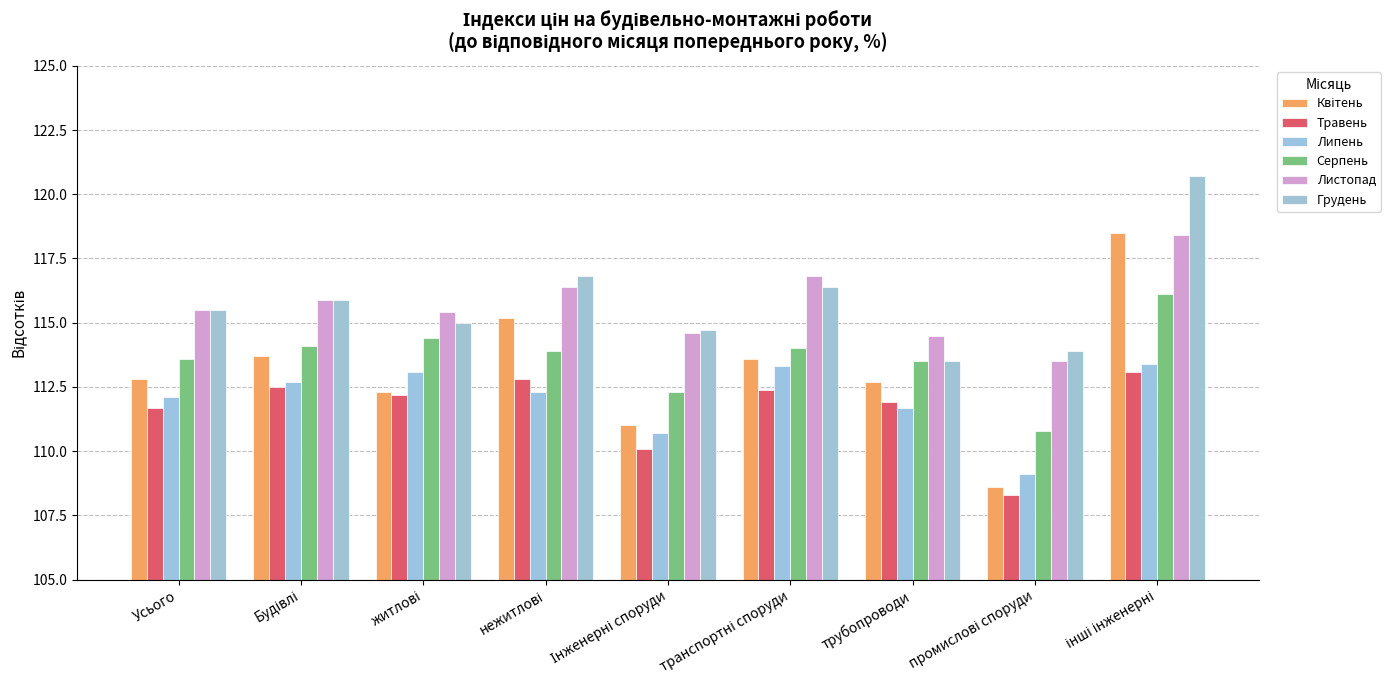

Which has a higher value, житлові or Інженерні споруди?

житлові